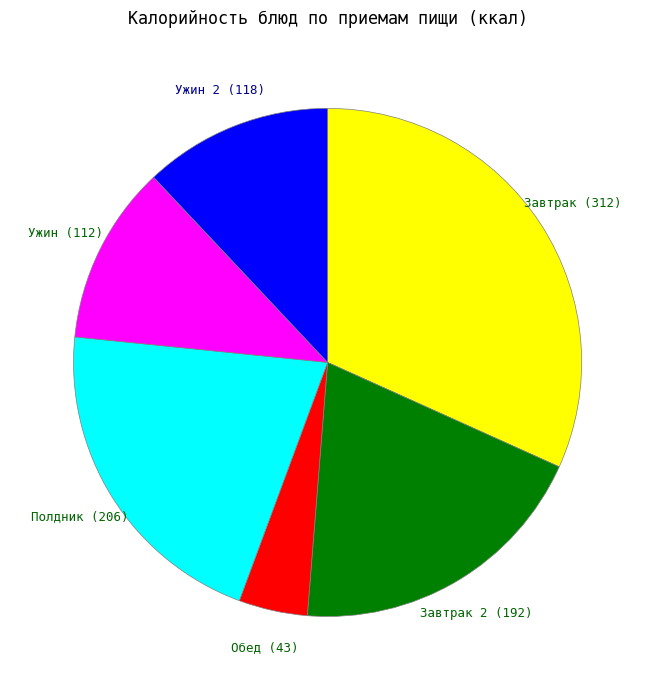

Does any single category account for the majority?

No